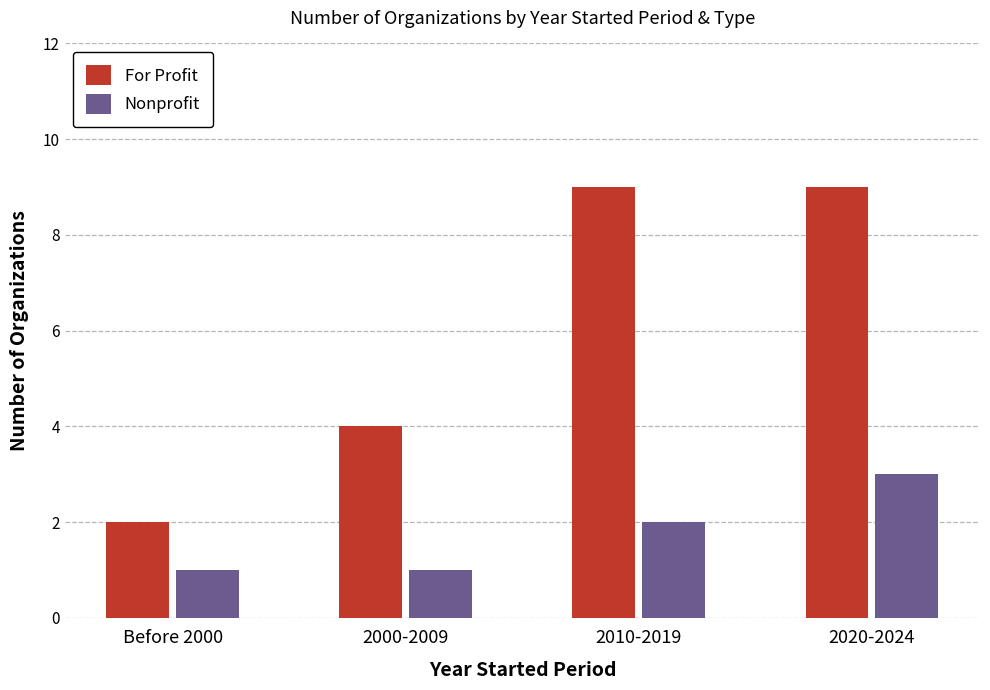

Reading left to right, what are all the values shown in this chart?

For Profit: 2	4	9	9
Nonprofit: 1	1	2	3